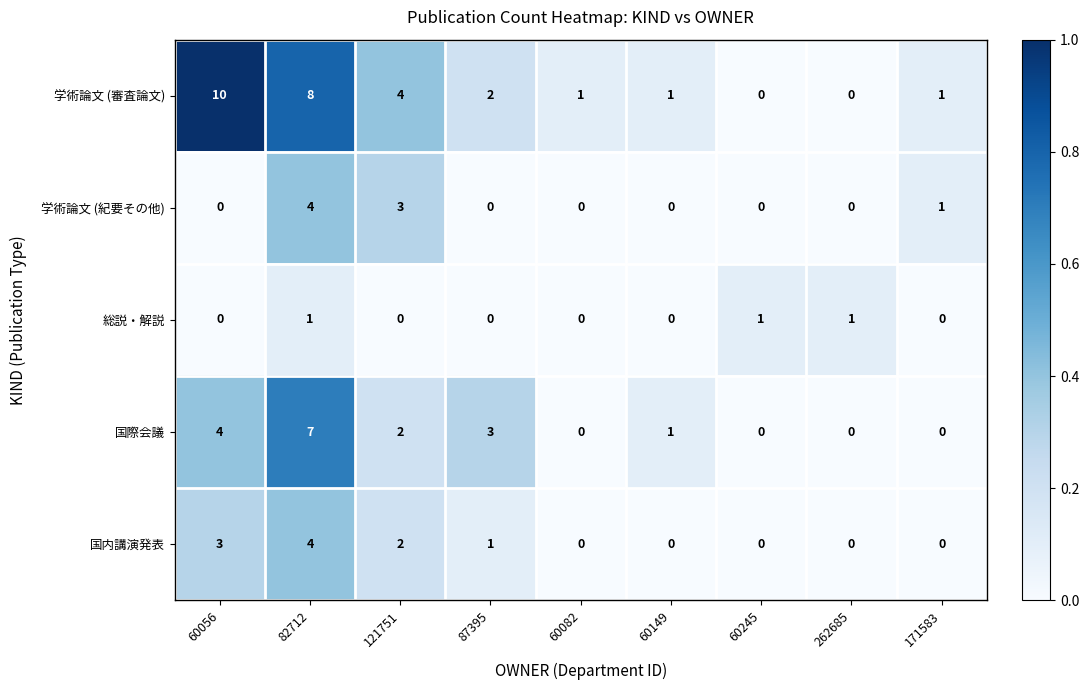

What is the difference between the maximum and minimum values in the 学術論文 (紀要その他) series?

4